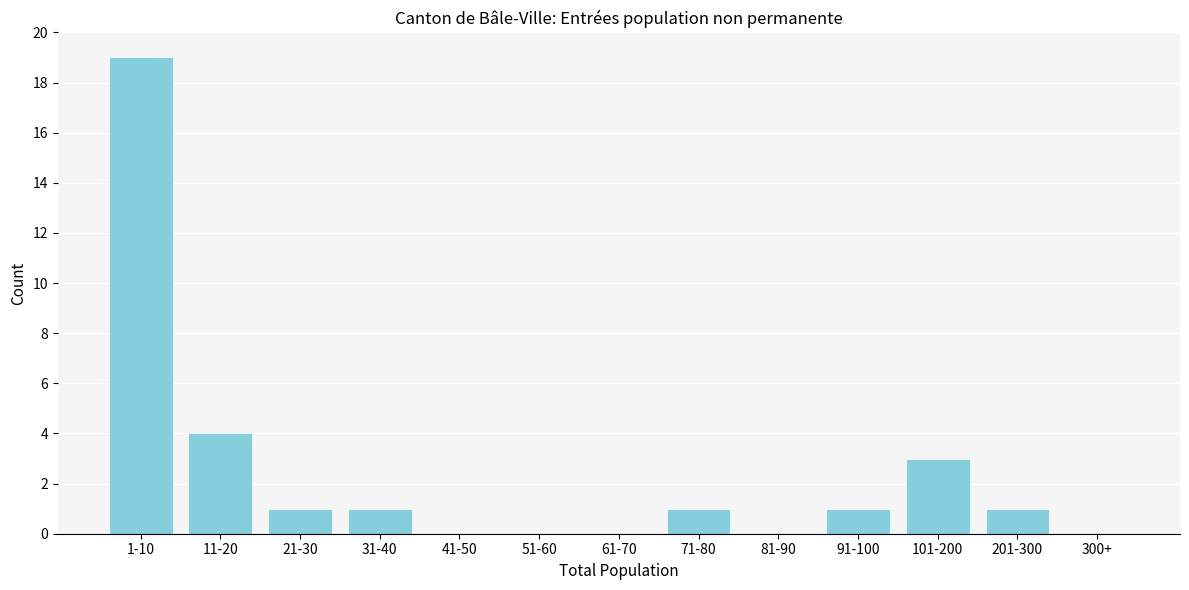

Reading left to right, list all the values displayed in this chart.

1-10=19	11-20=4	21-30=1	31-40=1	41-50=0	51-60=0	61-70=0	71-80=1	81-90=0	91-100=1	101-200=3	201-300=1	300+=0